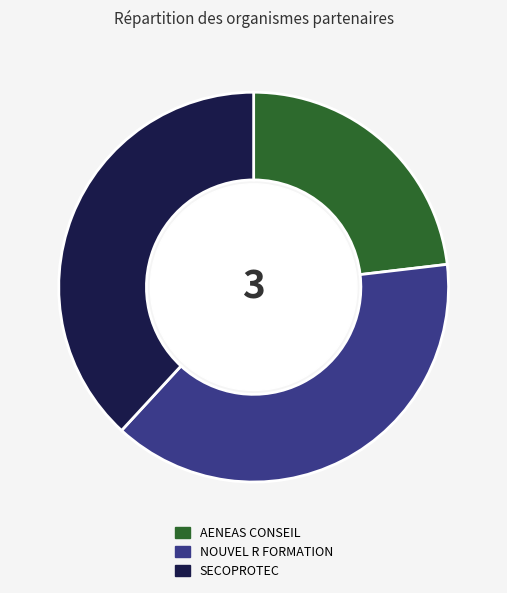

Between NOUVEL R FORMATION and AENEAS CONSEIL, which is larger?

NOUVEL R FORMATION